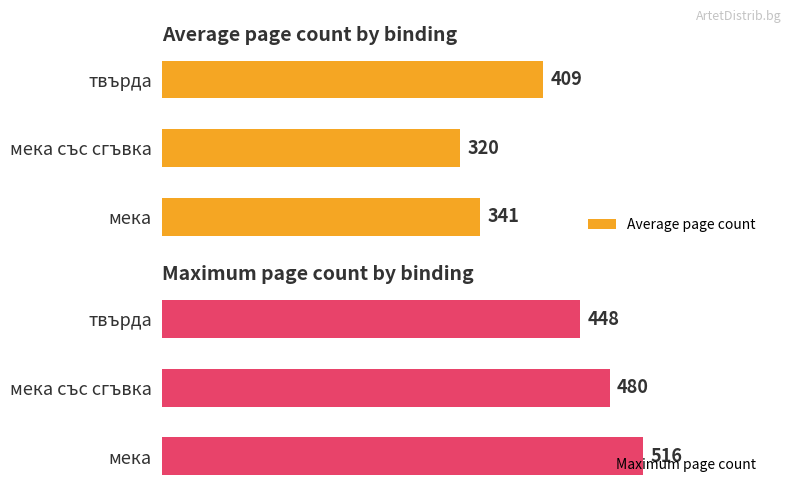

At which label does Maximum page count reach its minimum?

твърда